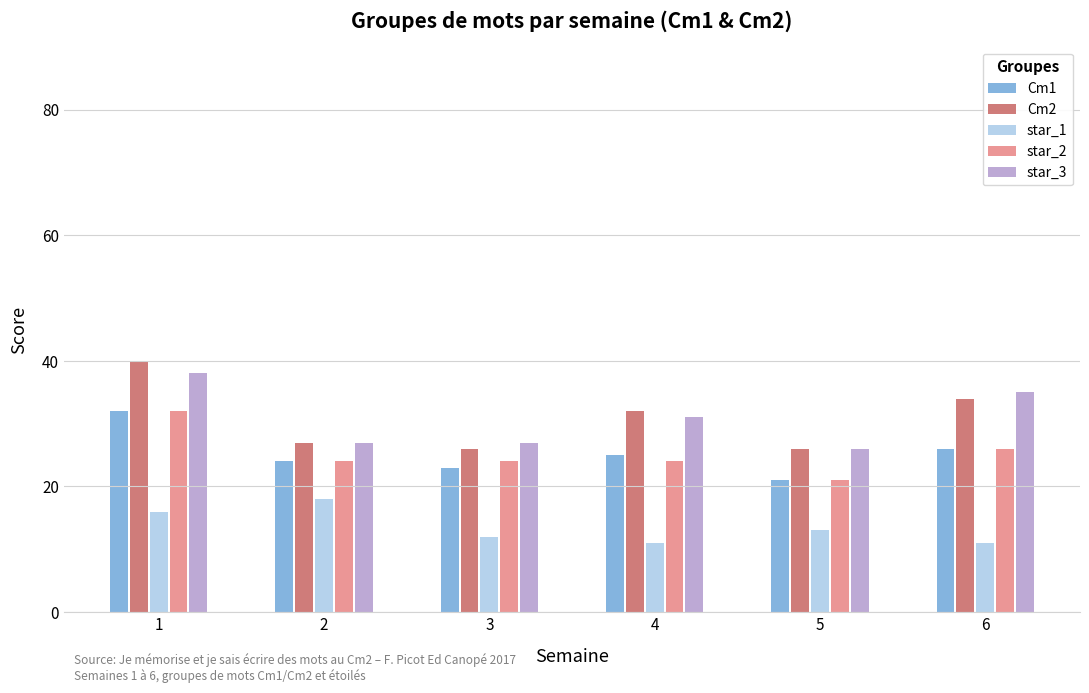

Reading left to right, list all the values displayed in this chart.

Cm1: 1=32	2=24	3=23	4=25	5=21	6=26
Cm2: 1=40	2=27	3=26	4=32	5=26	6=34
star_1: 1=16	2=18	3=12	4=11	5=13	6=11
star_2: 1=32	2=24	3=24	4=24	5=21	6=26
star_3: 1=38	2=27	3=27	4=31	5=26	6=35